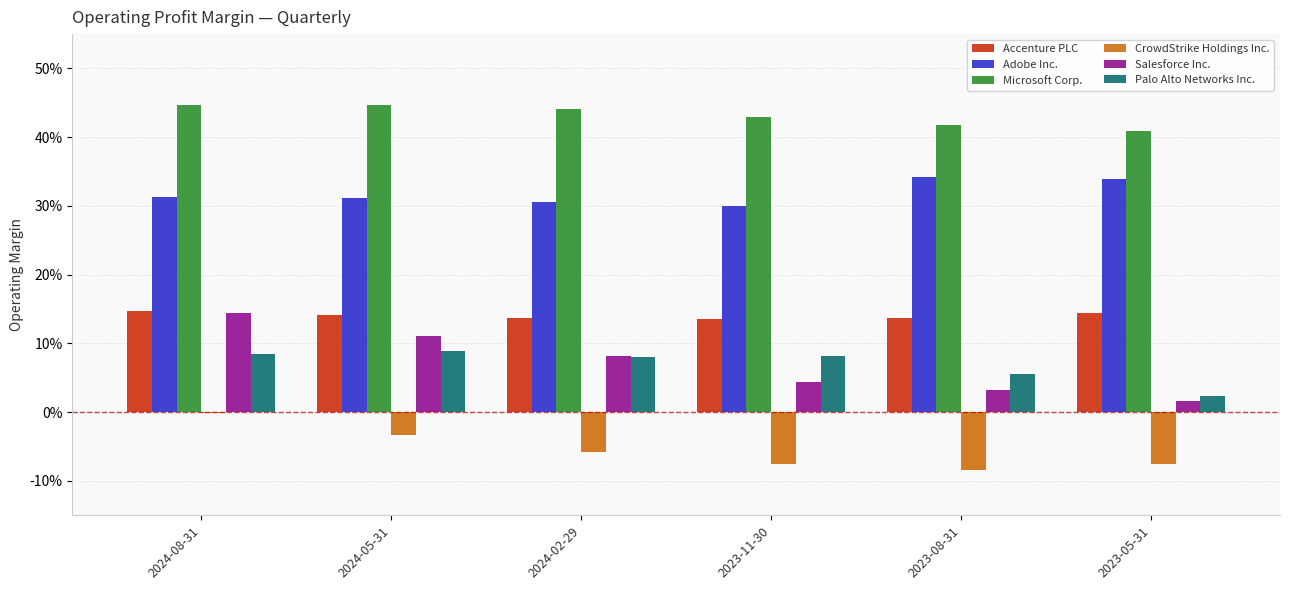

Are the bars grouped side by side (vs. stacked)?

Yes